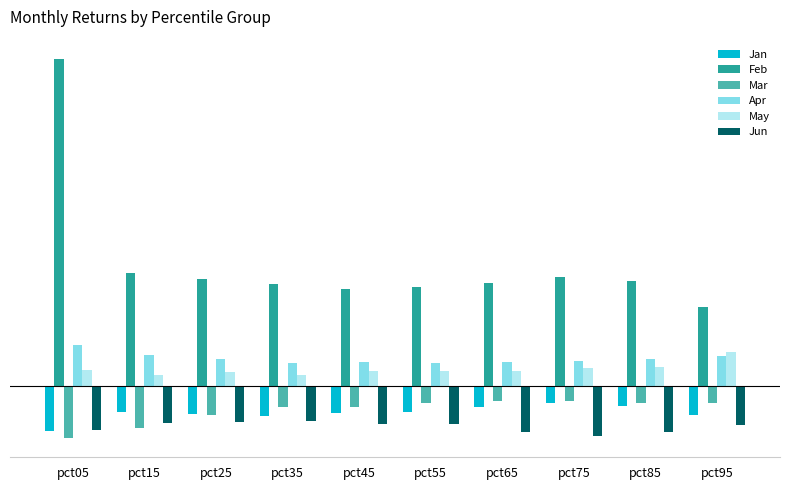

Is the value of Jan at pct75 greater than the value of Apr at pct85?

No